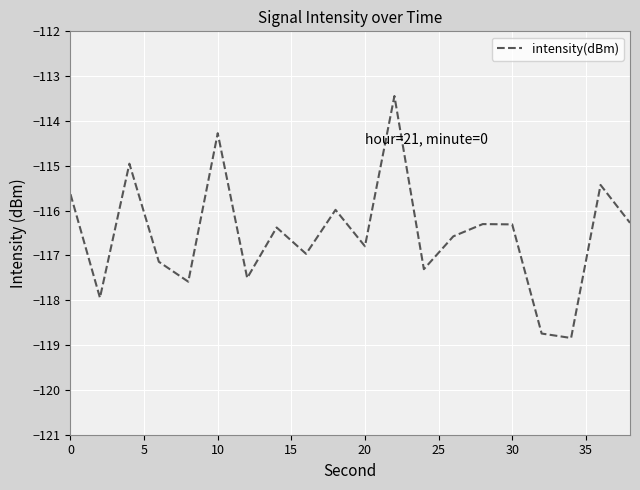

What is the maximum value shown in the chart?

-113.4